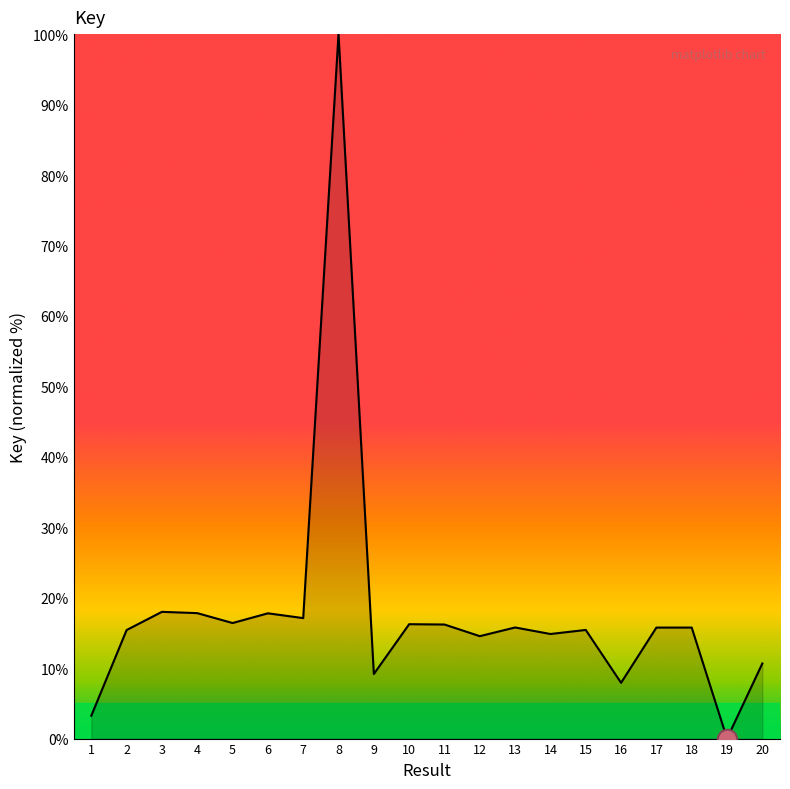

What is the ratio of the value at 11 to the value at 4?

0.9